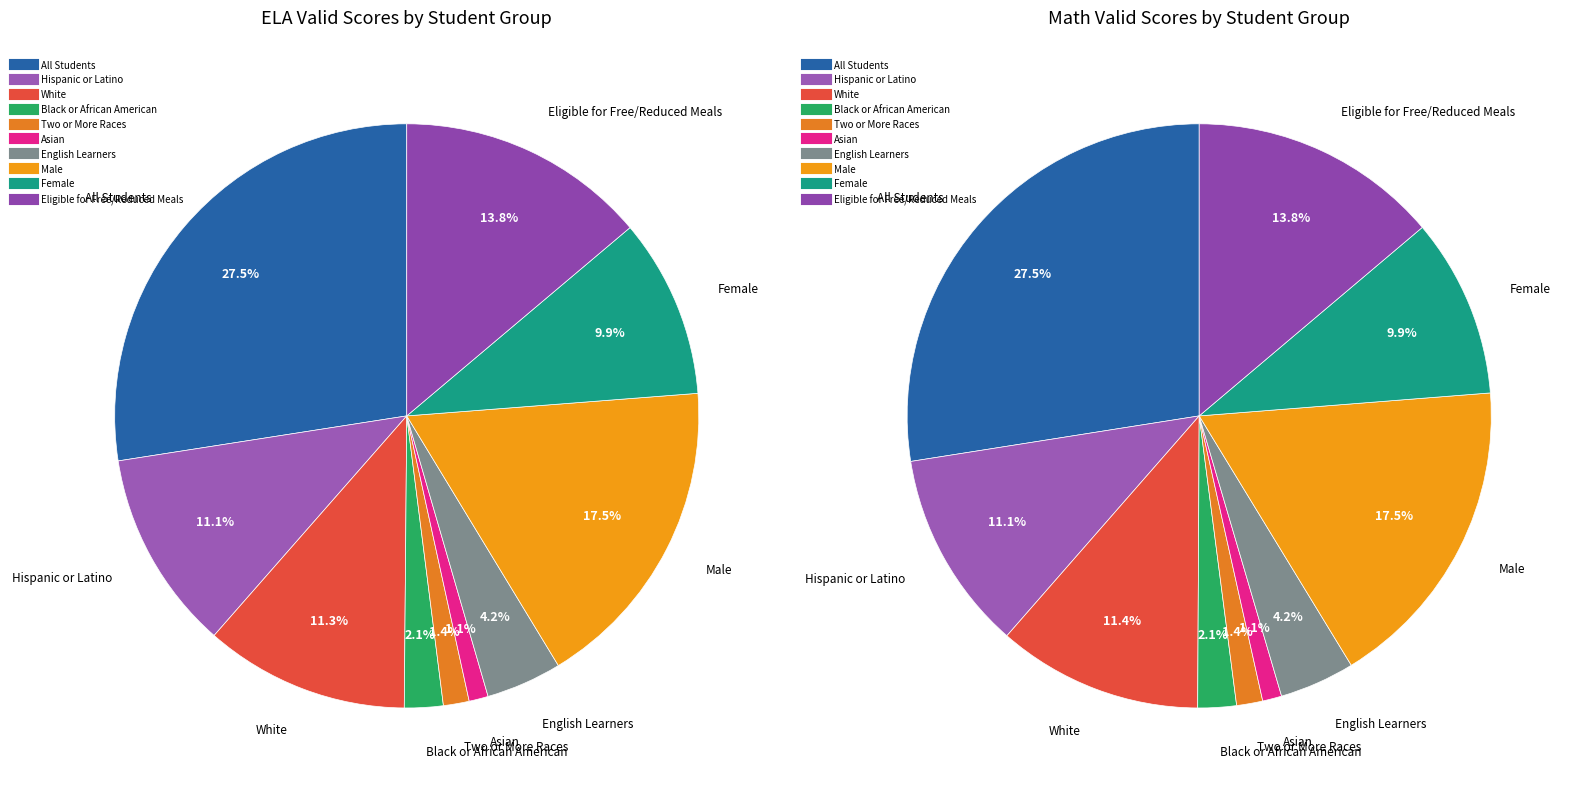

Does Female account for over 50% of the chart?

No